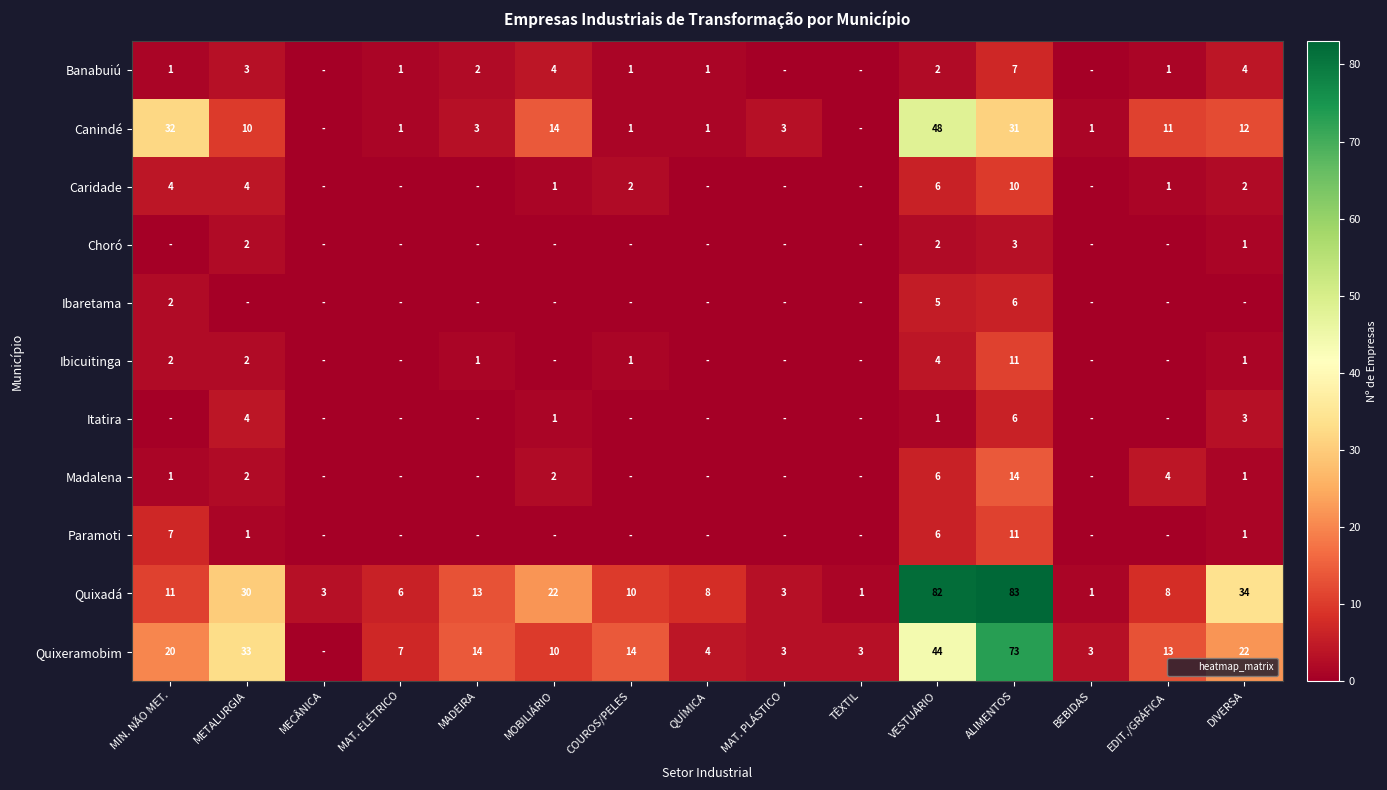

Which series has the widest spread of values?

Quixadá